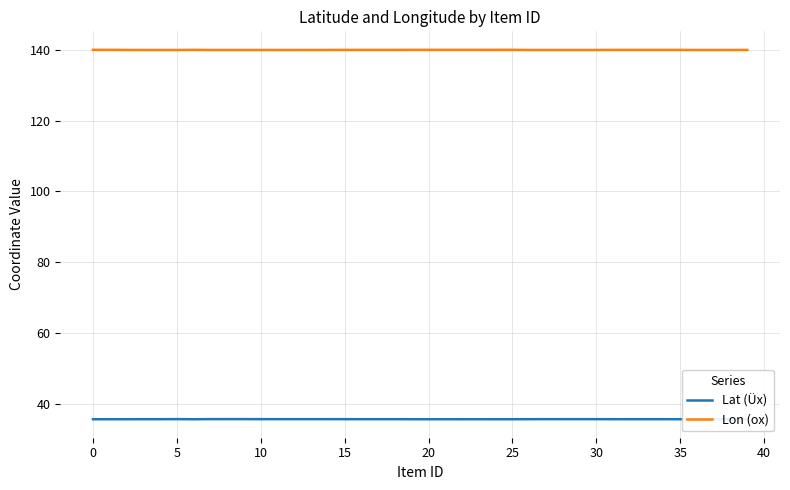

What is the average value of the Lon (ox) series?

139.9